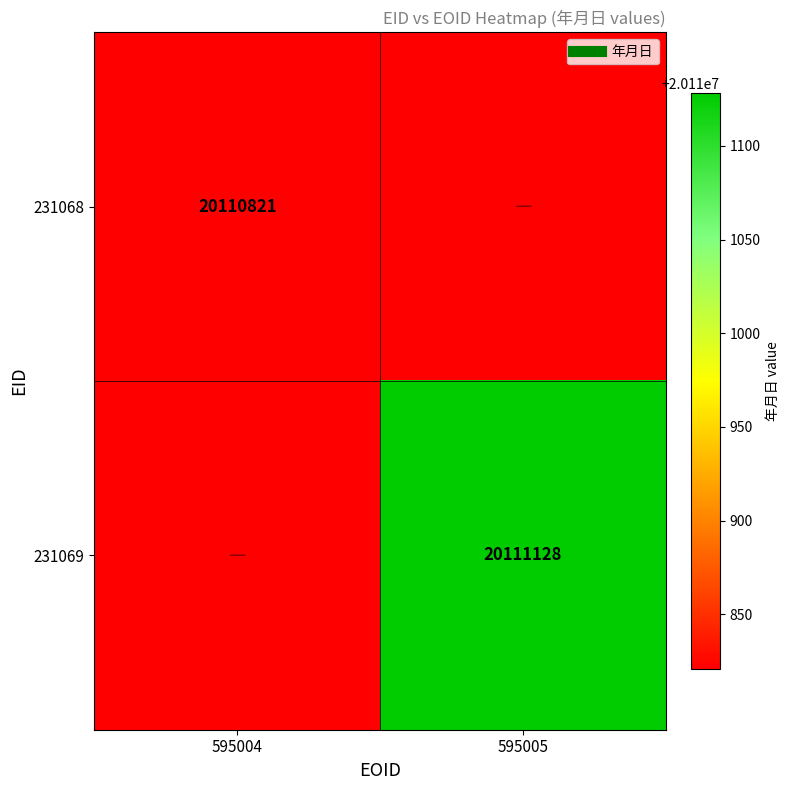

The value of 231069 at 595005 is 20111128.0. True or false?

True